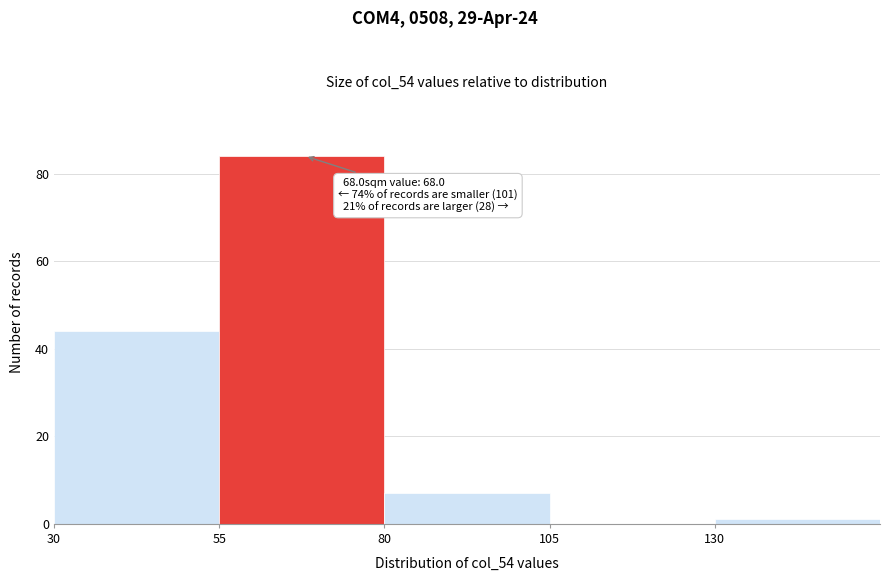

Which range on the x-axis has the tallest bar?

55 to 80